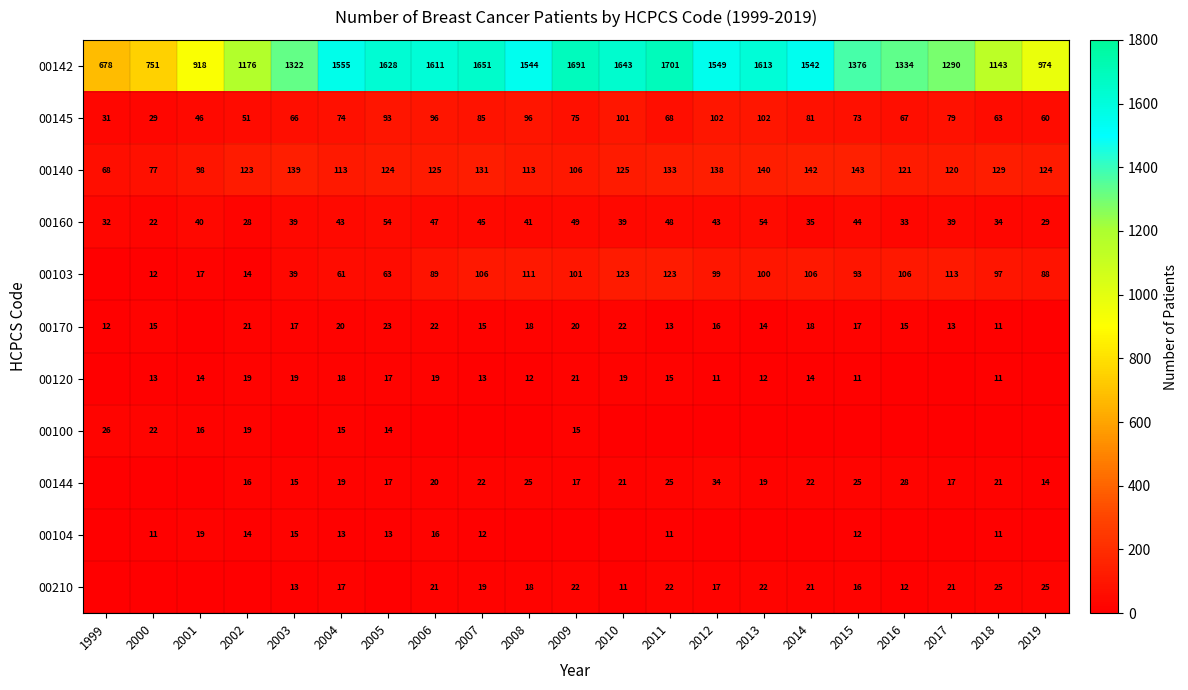

At which category does the chart reach its peak across all series?

2011